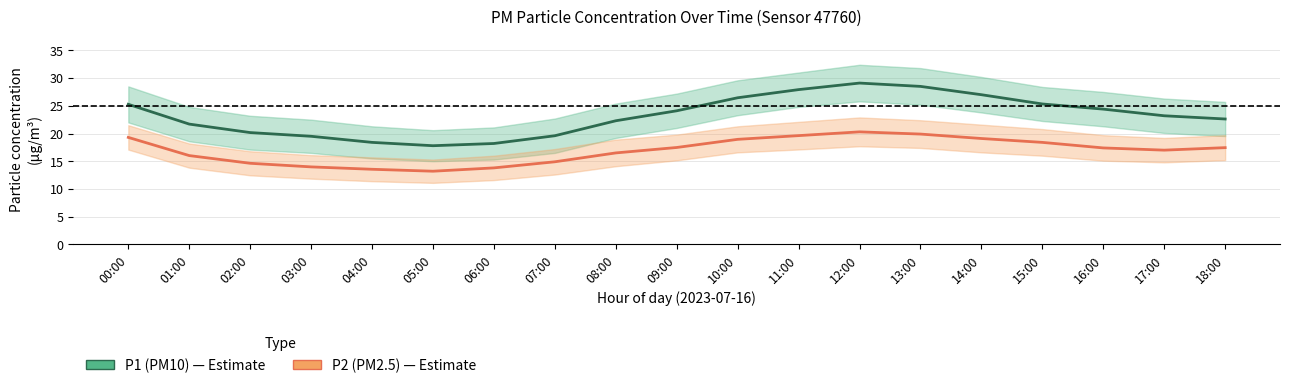

True or false: P1 (PM10) has a value of 21.7 at 01:00.

True